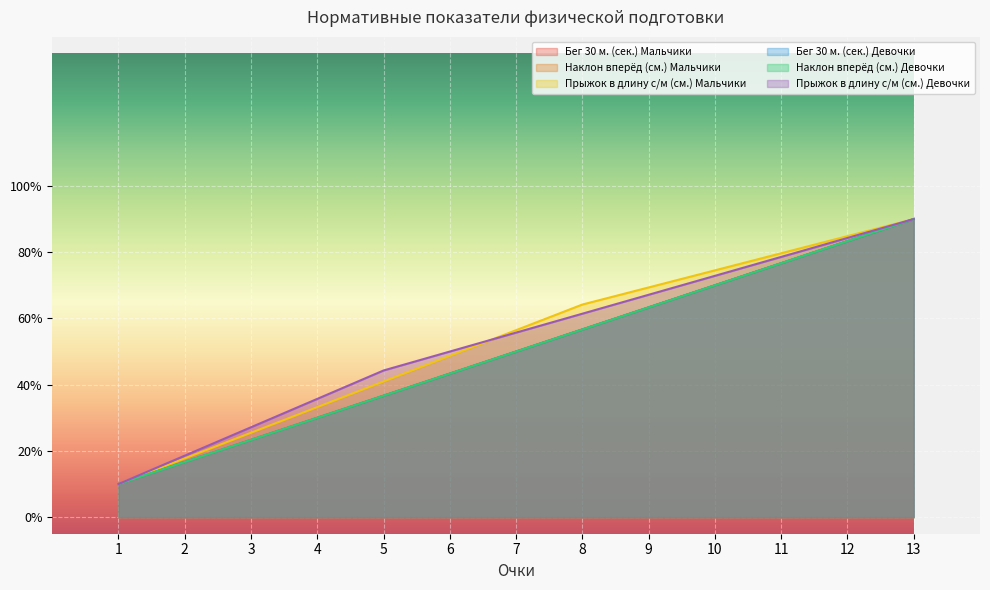

True or false: Наклон вперёд (см.) Мальчики and Бег 30 м. (сек.) Девочки intersect in this chart.

False